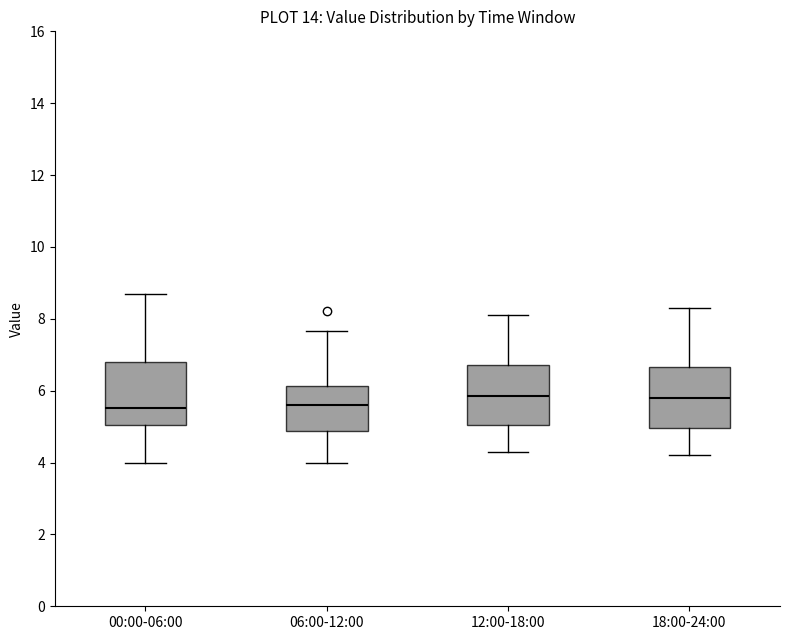

Reading left to right, read every box against the y-axis: the position of its median line, the range the box covers, and the ends of its whiskers. The values are not printed on the chart, so give them approximately, as read against the axis.

00:00-06:00: median 5.6, box 5.0 to 6.8, whiskers 4.0 to 8.8
06:00-12:00: median 5.6, box 4.8 to 6.2, whiskers 4.0 to 7.6
12:00-18:00: median 5.8, box 5.0 to 6.8, whiskers 4.4 to 8.2
18:00-24:00: median 5.8, box 5.0 to 6.6, whiskers 4.2 to 8.4